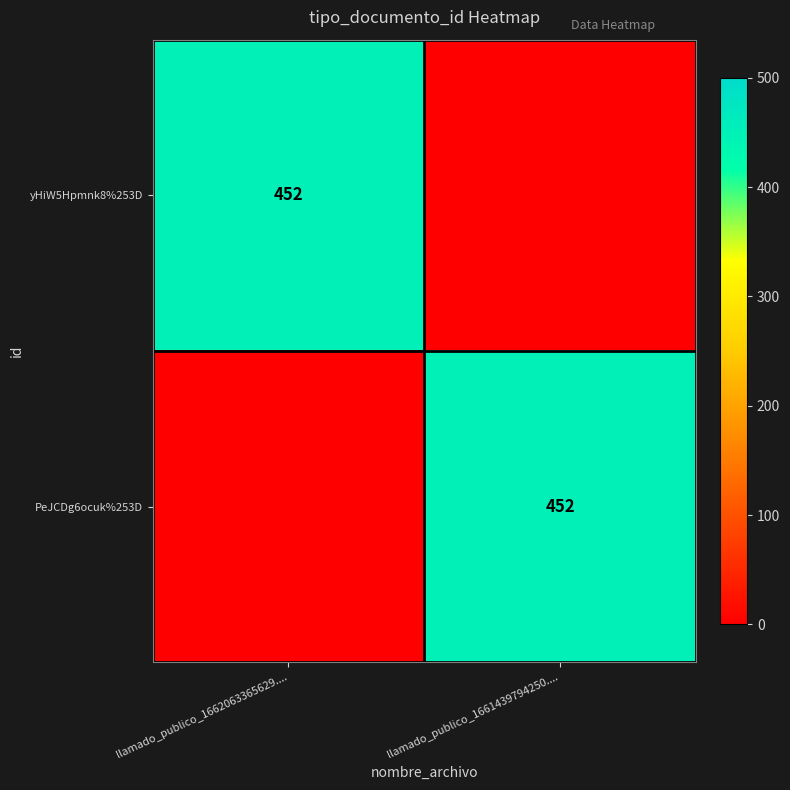

What is the difference between the highest and lowest values at llamado_publico_1662063365629....?

452